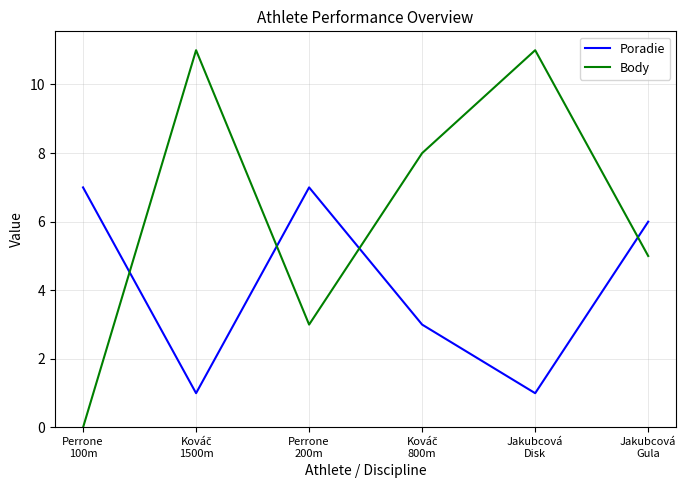

True or false: Body and Poradie intersect in this chart.

True